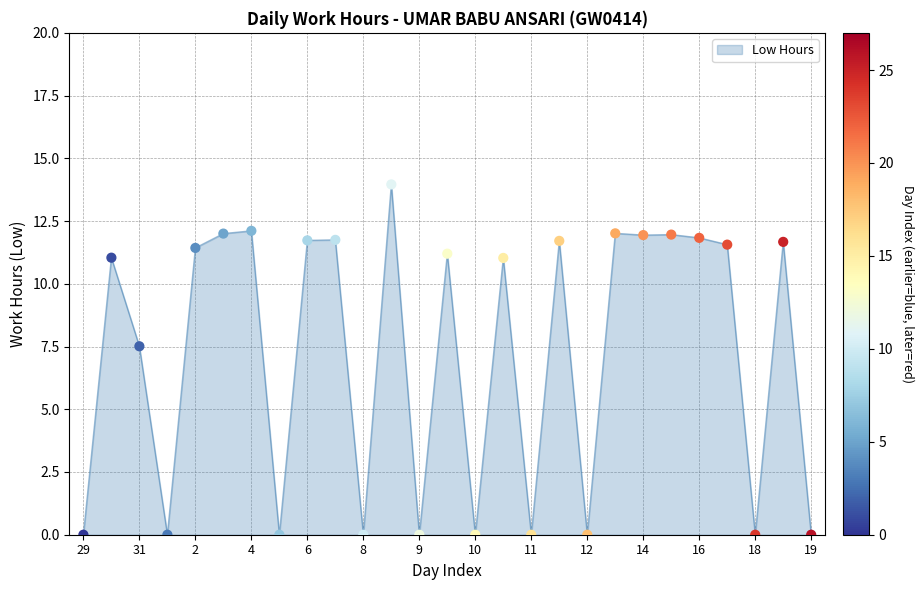

What is the difference between the maximum and minimum values?

14.0